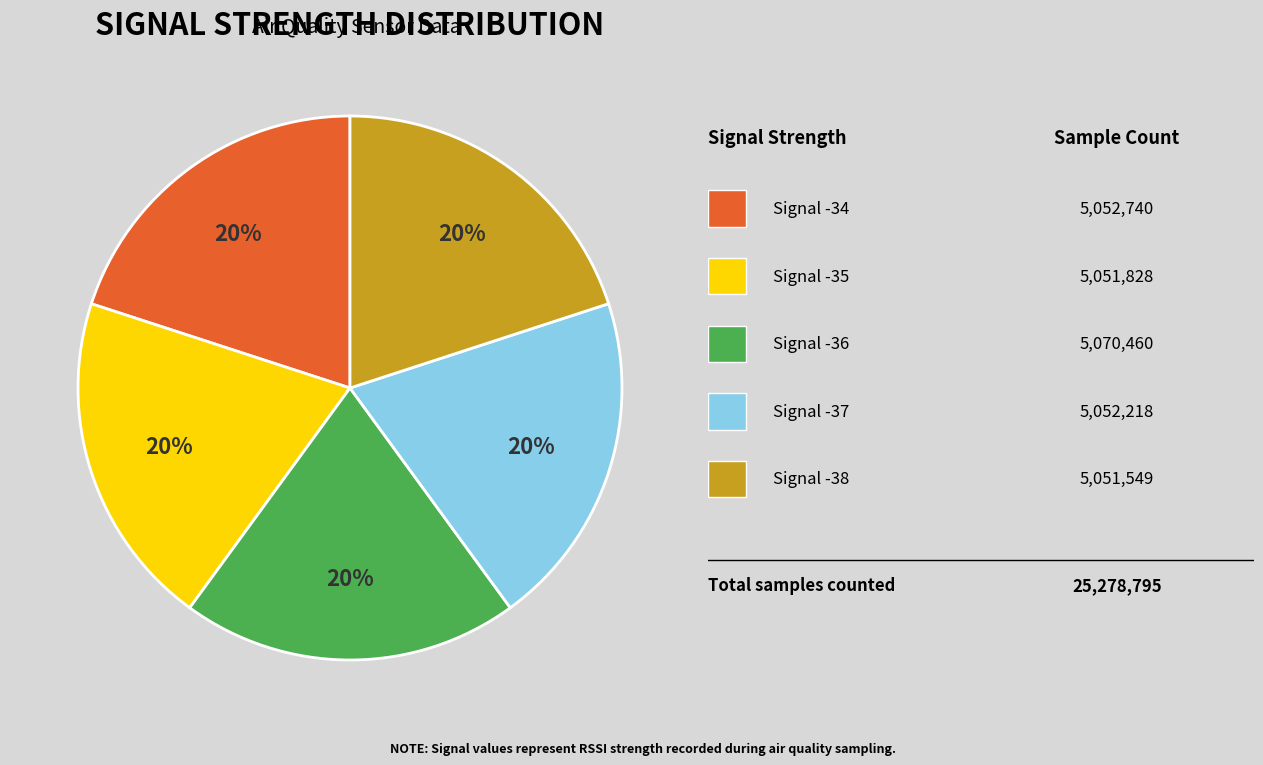

To the nearest percent, what is the average slice percentage?

20%